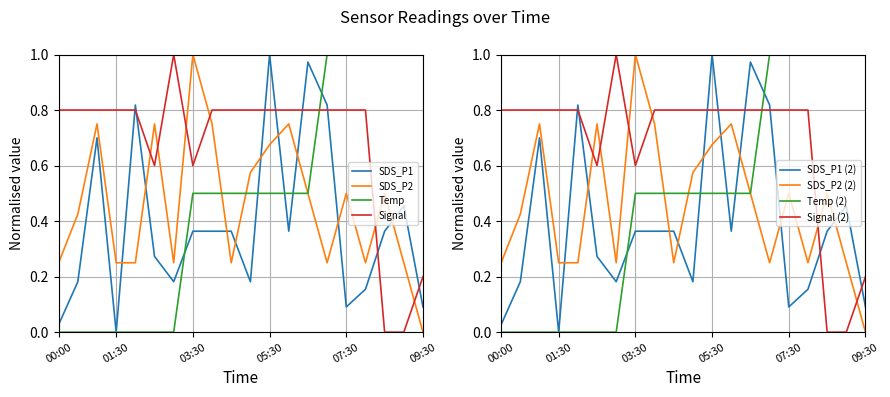

Which has a higher value, 09:00 or 09:30?

09:00